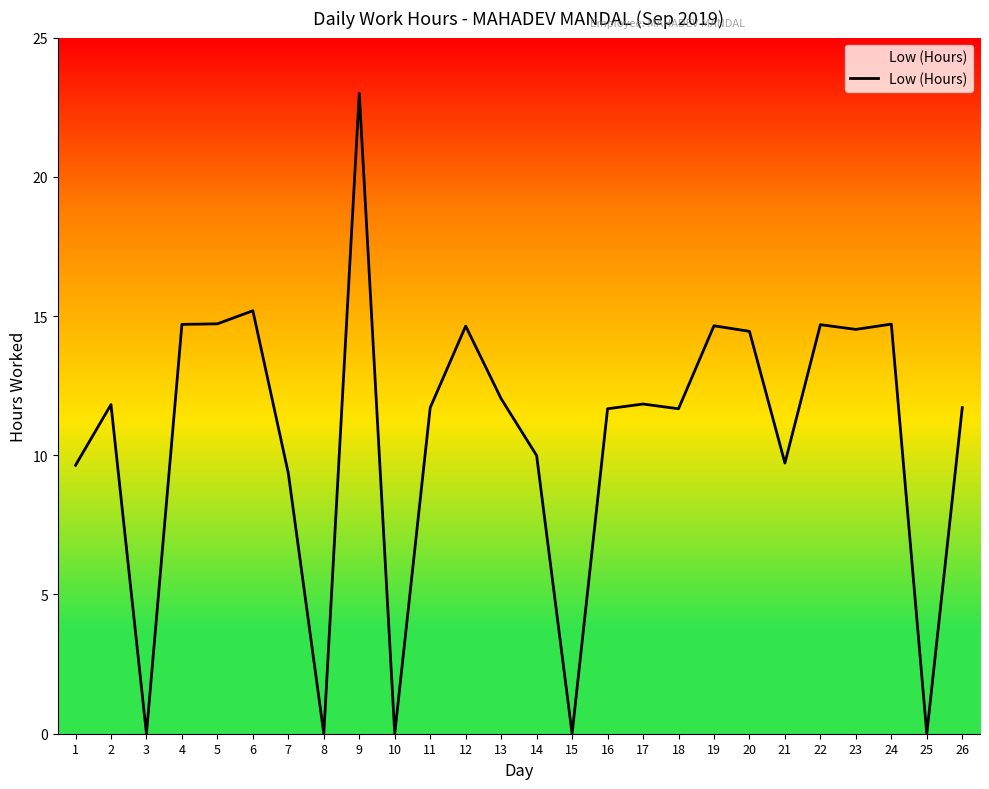

Which label corresponds to the largest value in the chart?

9